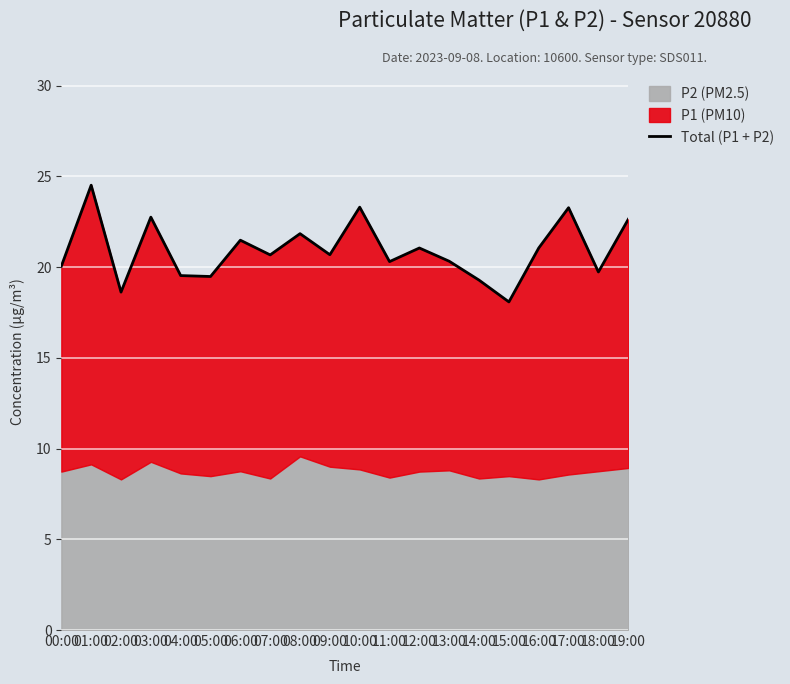

At which category does the data reach its first local peak?

01:00